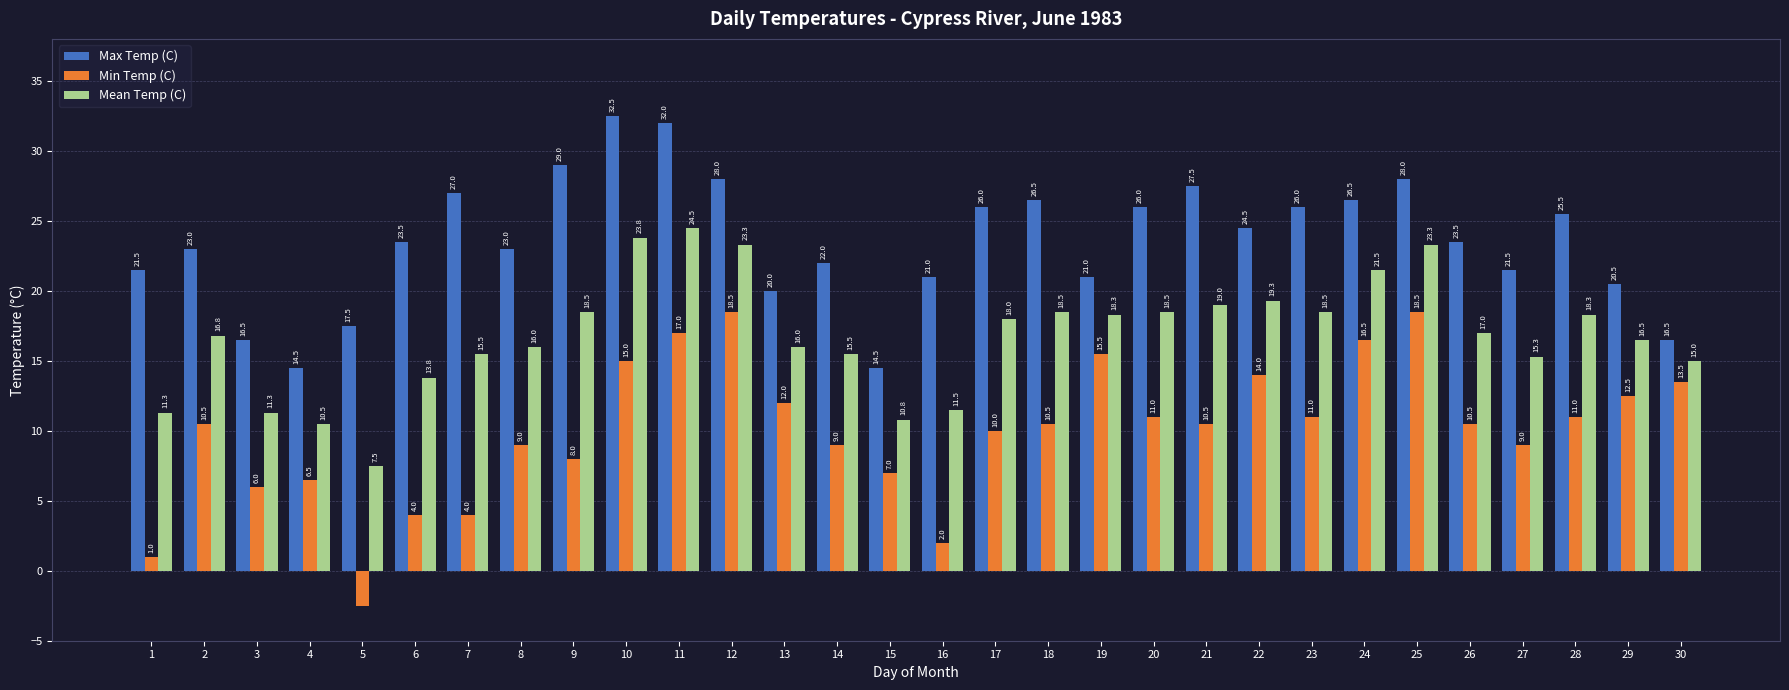

What is the lowest value of the Mean Temp (C) series?

7.5